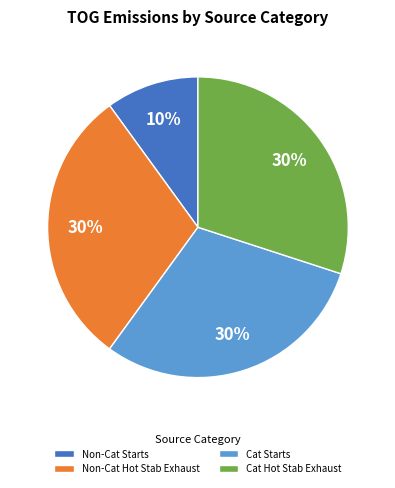

Is it true that Cat Starts is 30% of the pie?

True